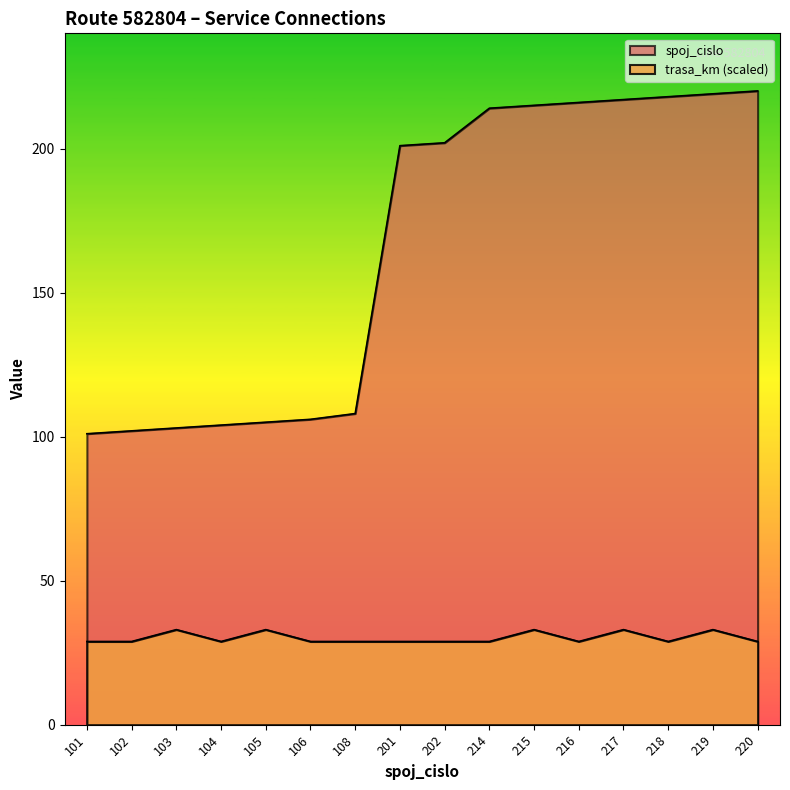

Is it true that trasa_km equals 28.9 at 104?

True